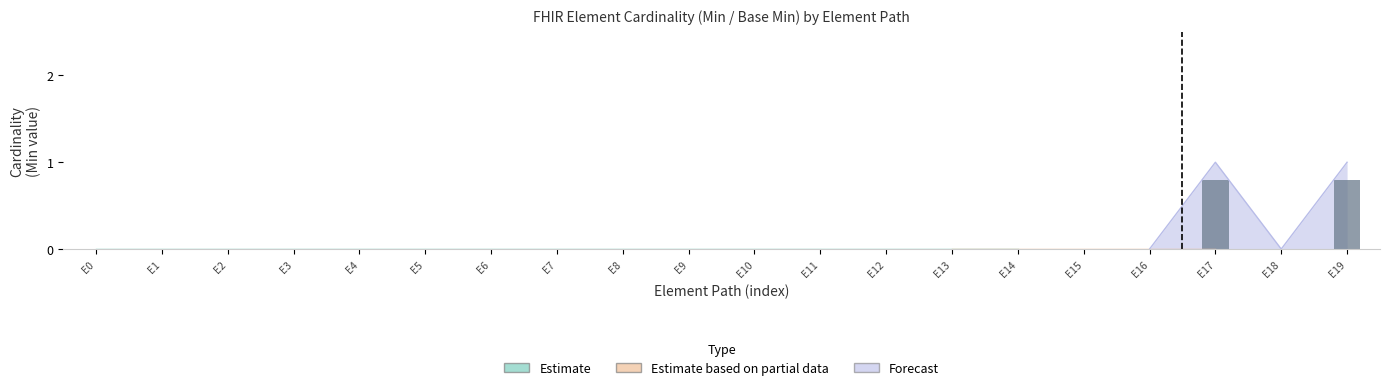

List the series in order of their peak value, lowest first.

Estimate based on partial data, Forecast, Estimate